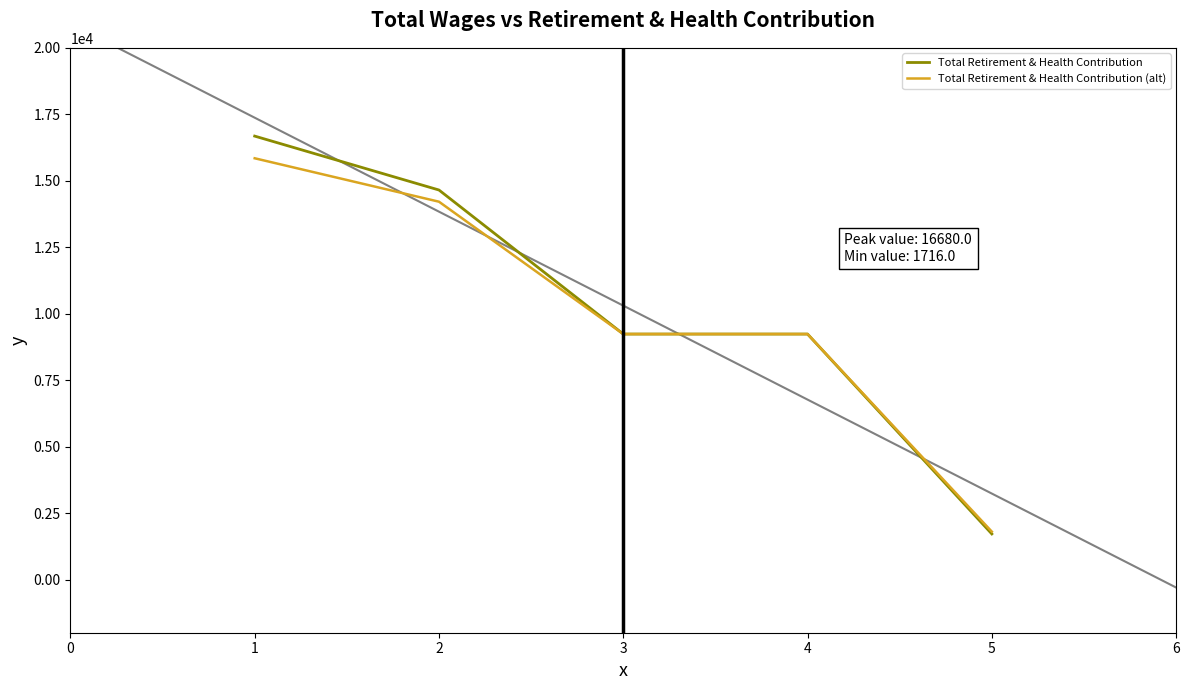

What are all the series names shown in the legend?

Total Retirement & Health Contribution, Total Retirement & Health Contribution (alt)